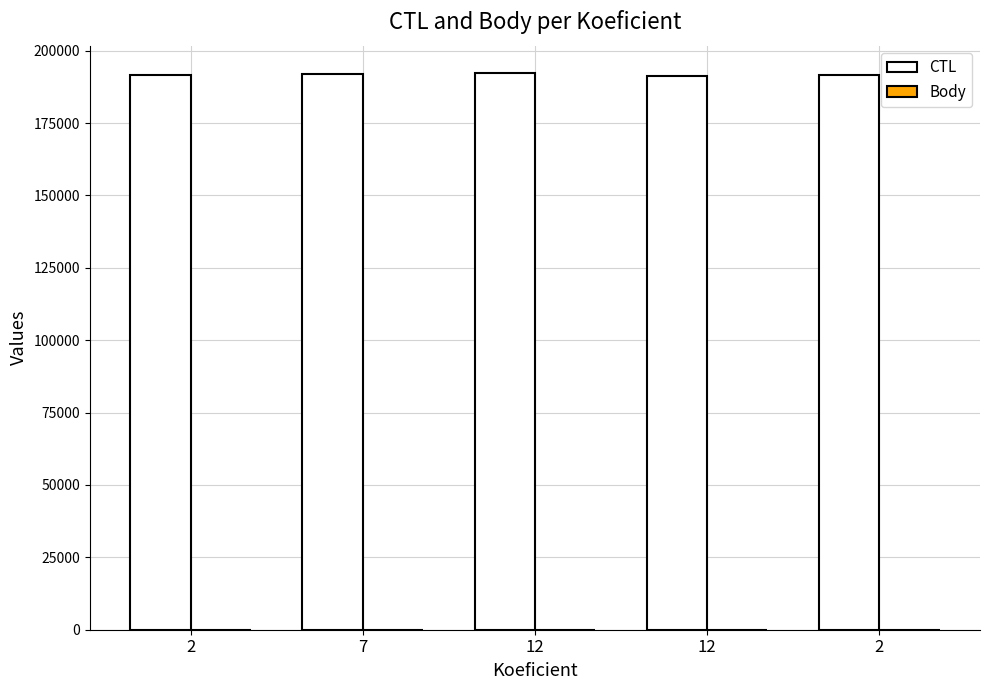

What is the value of the Body bar at the 5th from the left?

2